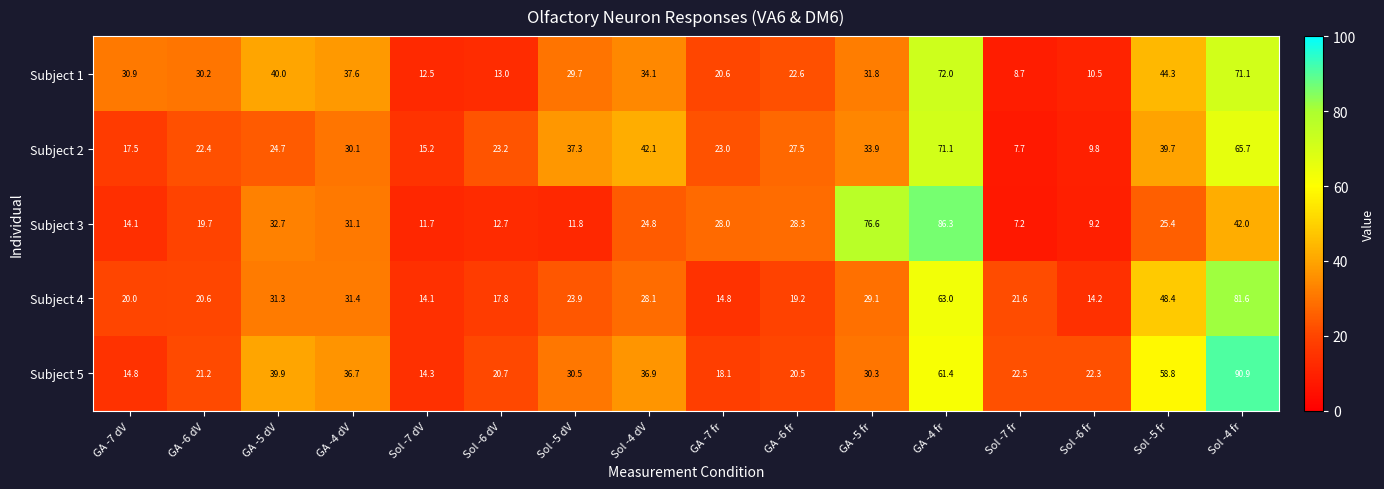

Between Sol -7 fr and Sol -4 fr, which series saw the biggest shift?

Subject 5